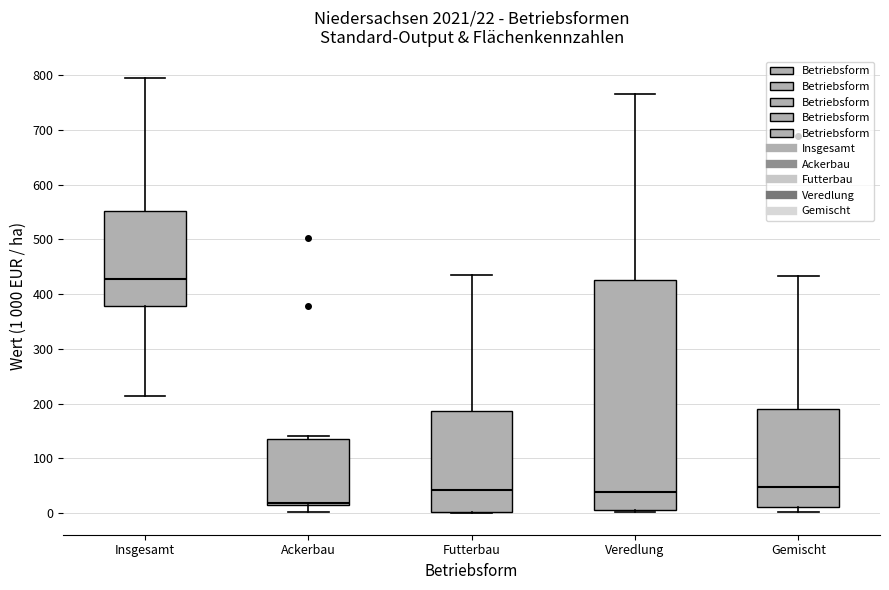

Which box's median line is the highest?

Insgesamt